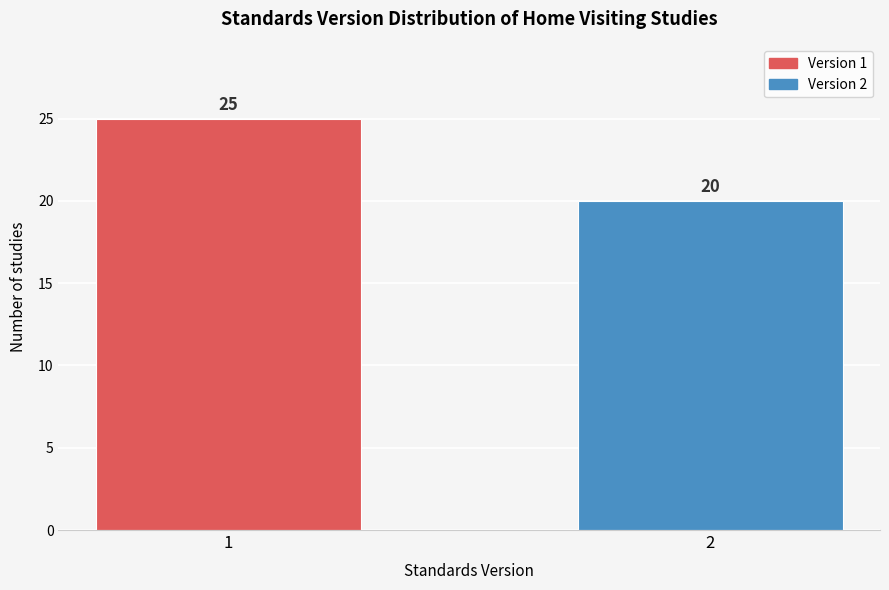

Reading left to right, list all the values displayed in this chart.

25	20